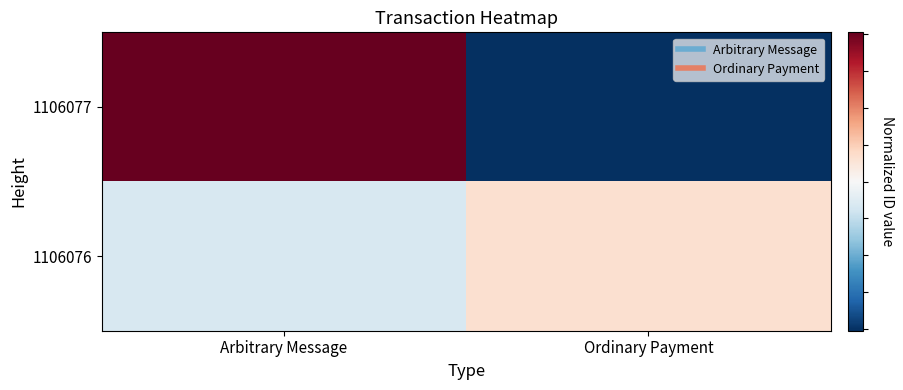

What is the minimum value shown in the chart?

-8082665815476446208